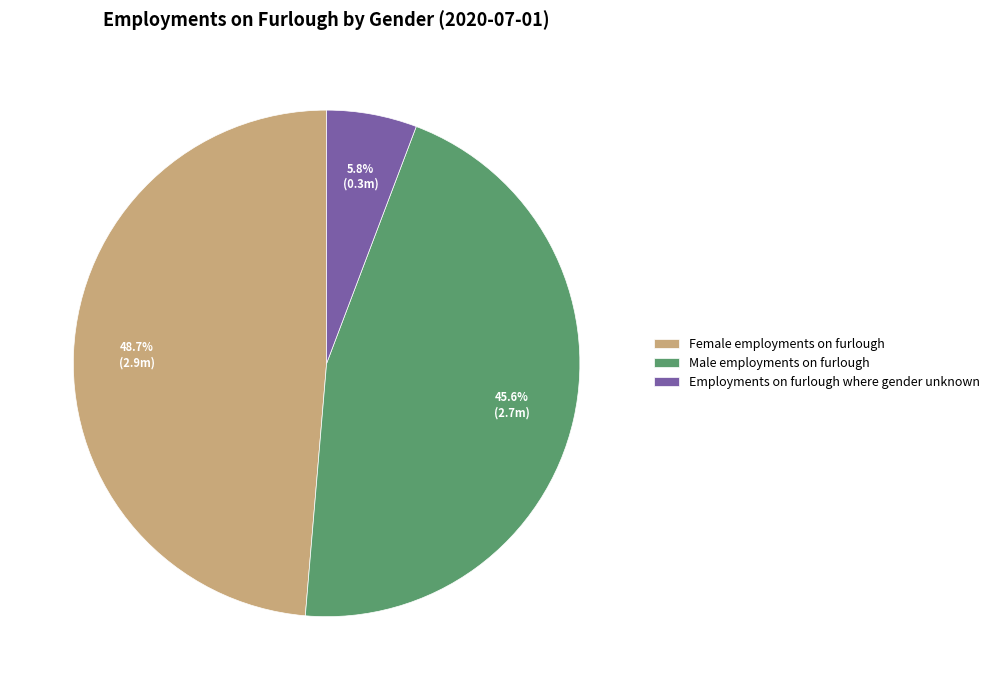

What percentage do Male employments on furlough and Employments on furlough where gender unknown together represent?

51.3%